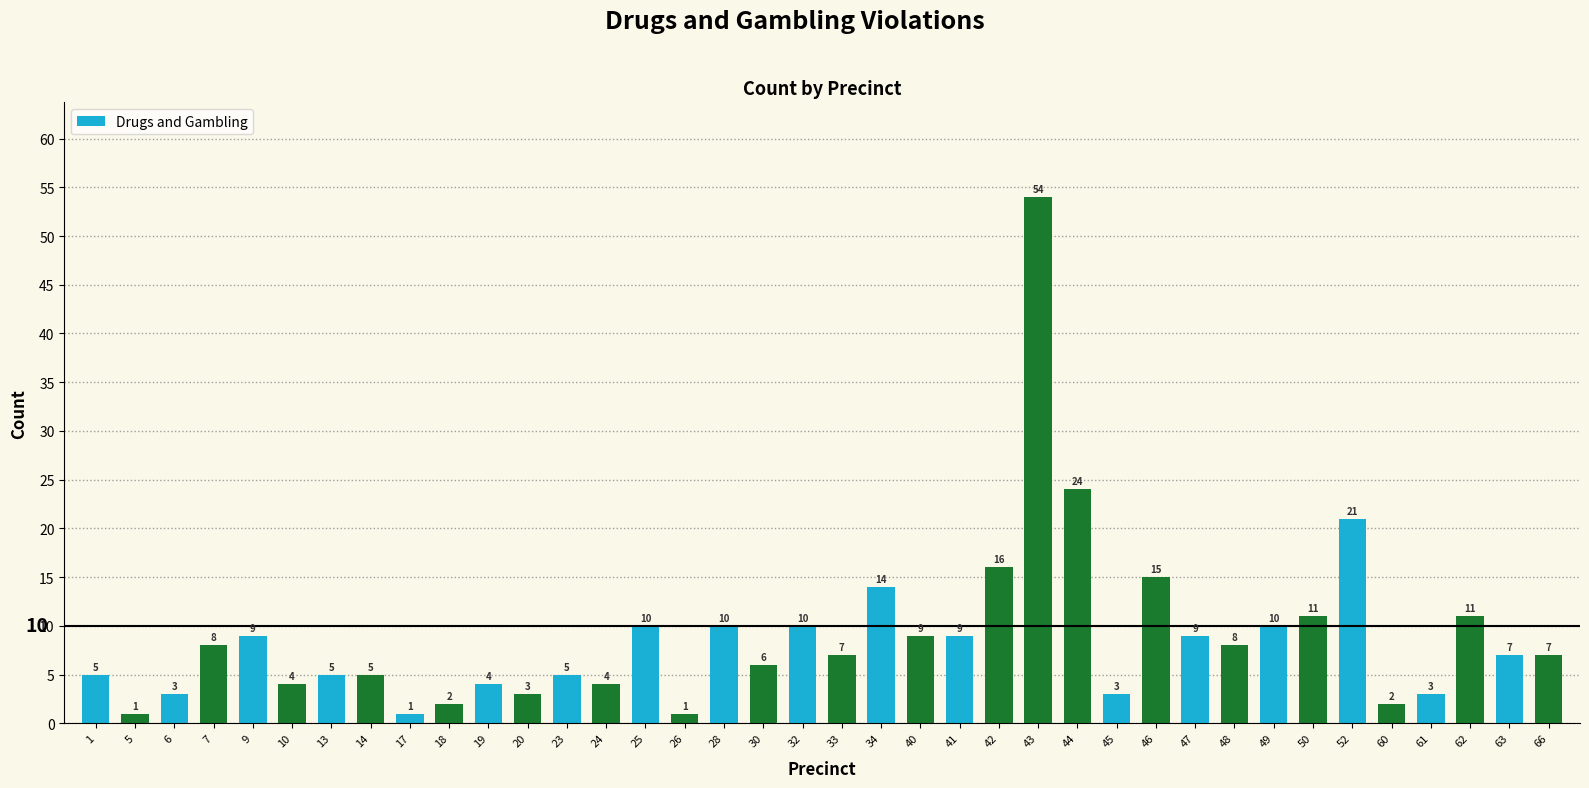

What is the maximum value shown in the chart?

54